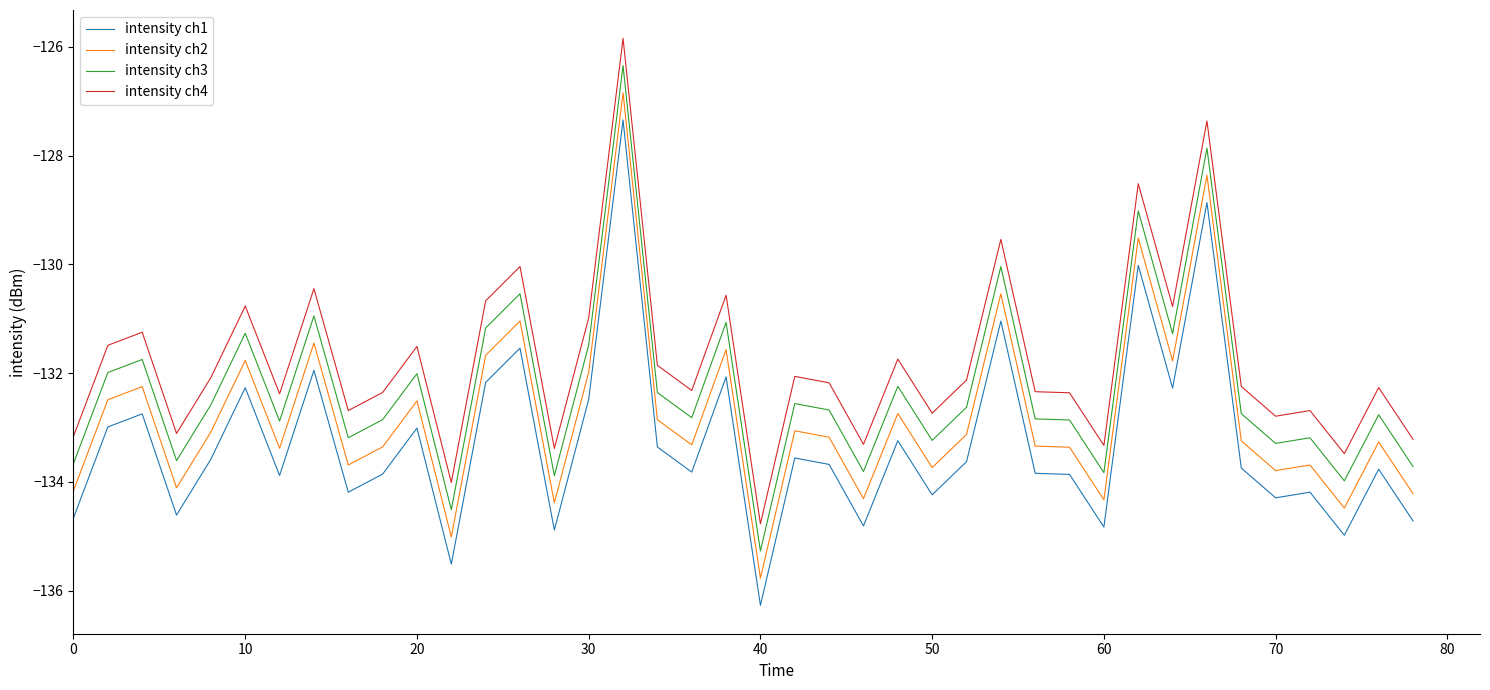

Which series has the largest total across all categories?

intensity ch4